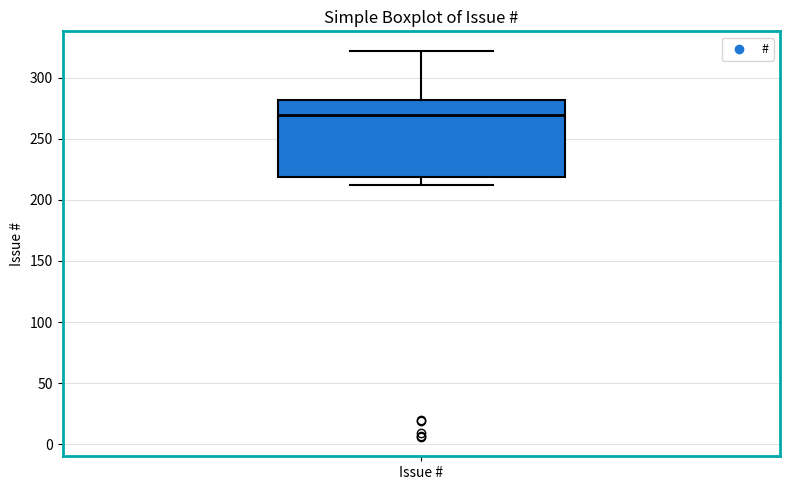

Read this box plot against the y-axis: the position of the median line, the range covered by the box, and the ends of both whiskers. The values are not printed on the chart, so give them approximately, as read against the axis.

median 270, box 220 to 280, whiskers 210 to 320